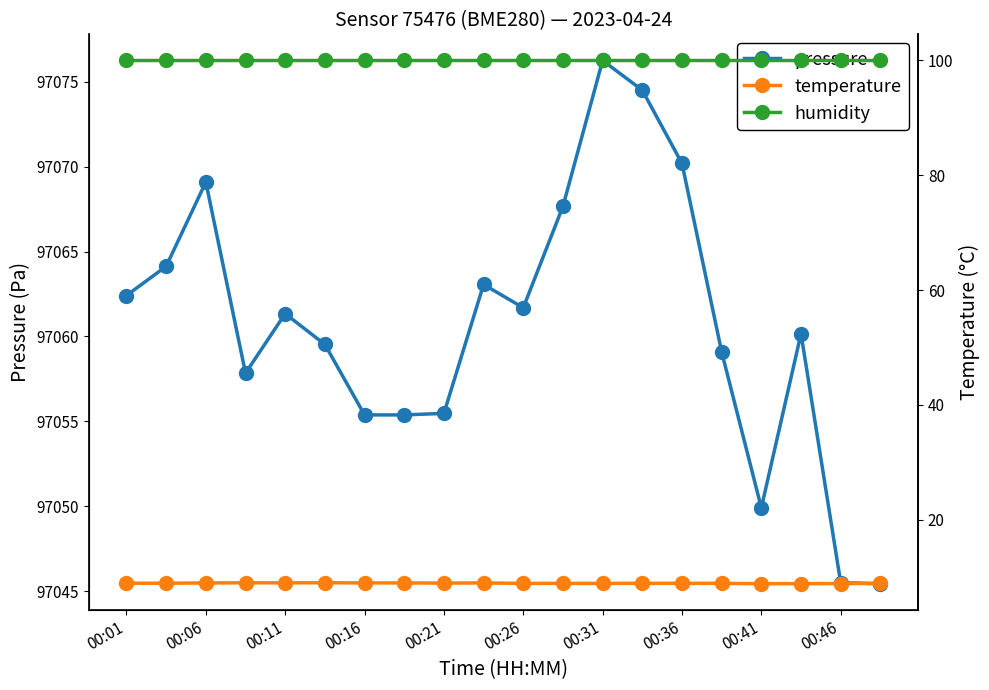

True or false: pressure has a value of 44166.0 at 00:36.

False